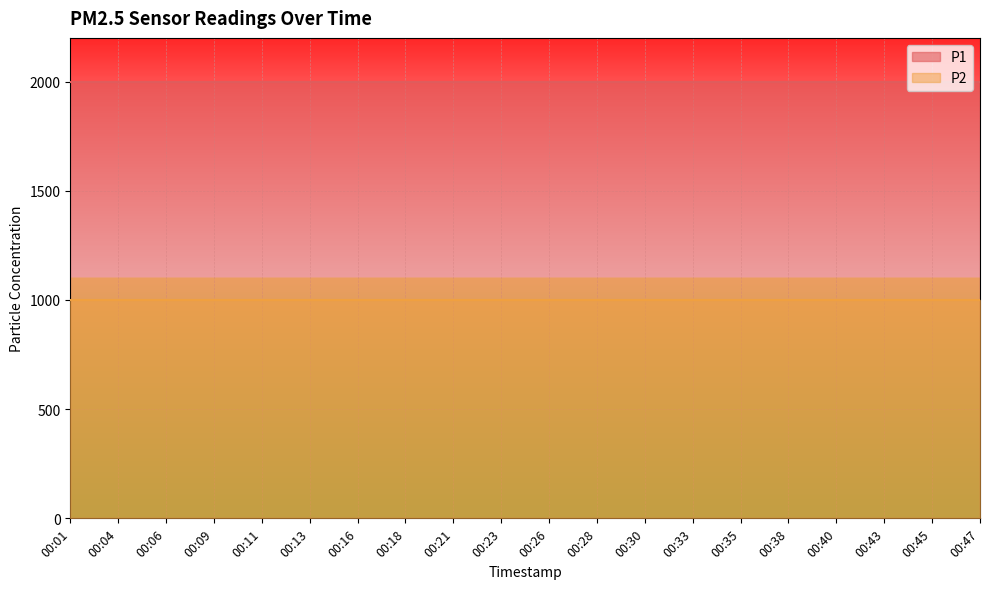

The value of P1 at 00:04 is 1999.9. True or false?

True